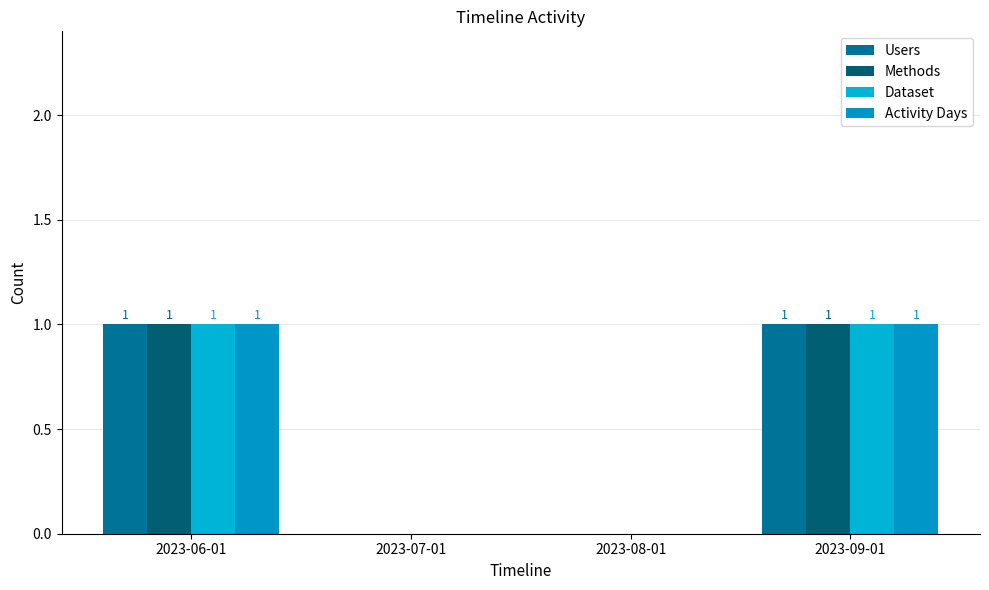

Are the bars grouped side by side (vs. stacked)?

Yes